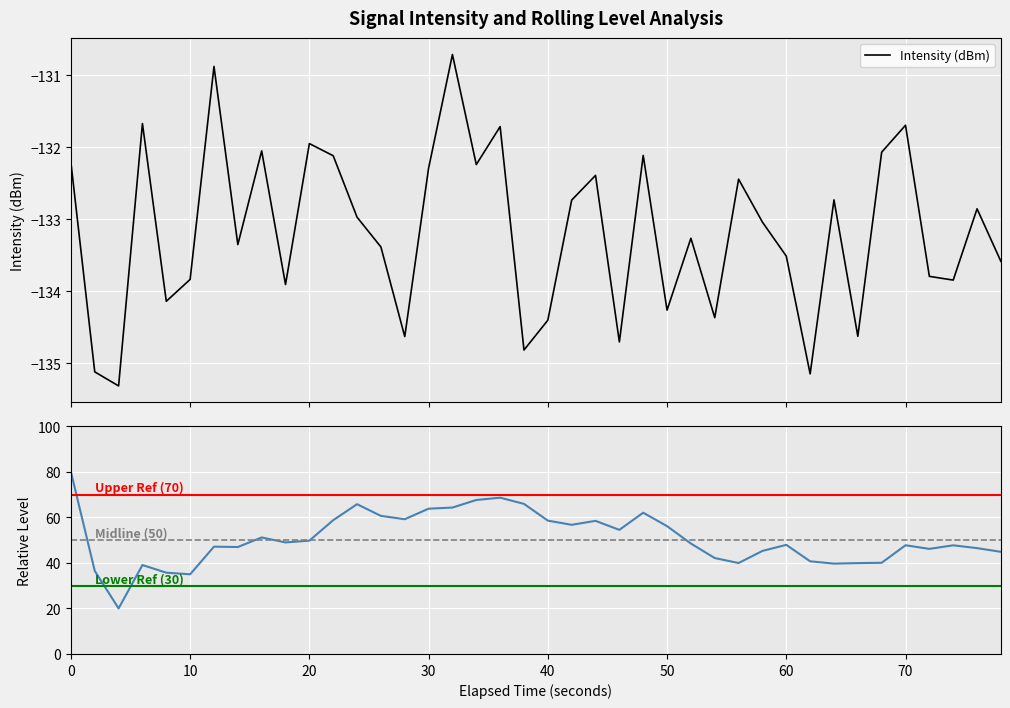

True or false: Intensity (dBm) has more than 2 points higher than both neighbors.

True